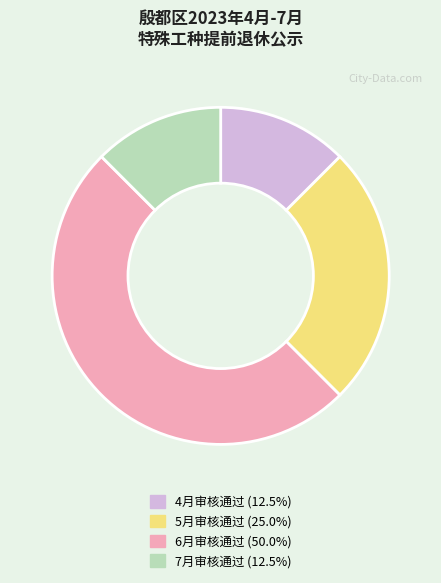

What is the ratio of the value at 5月审核通过 (25.0%) to the value at 7月审核通过 (12.5%)?

2.0